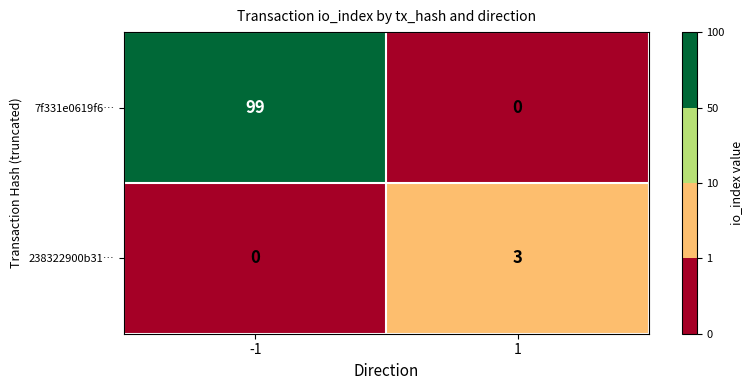

Reading left to right, list all the values displayed in this chart.

7f331e0619f6…: -1=99	1=0
238322900b31…: -1=0	1=3